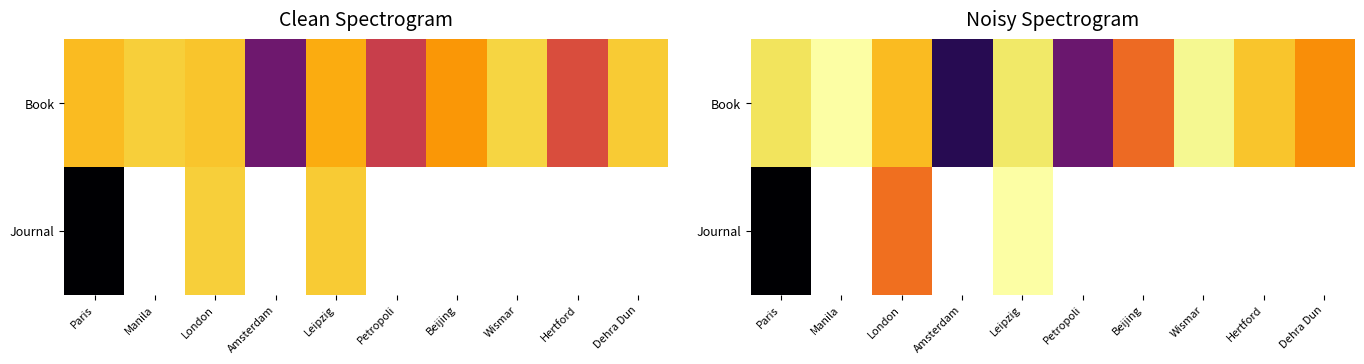

At which category is the sum across all series the highest?

Leipzig